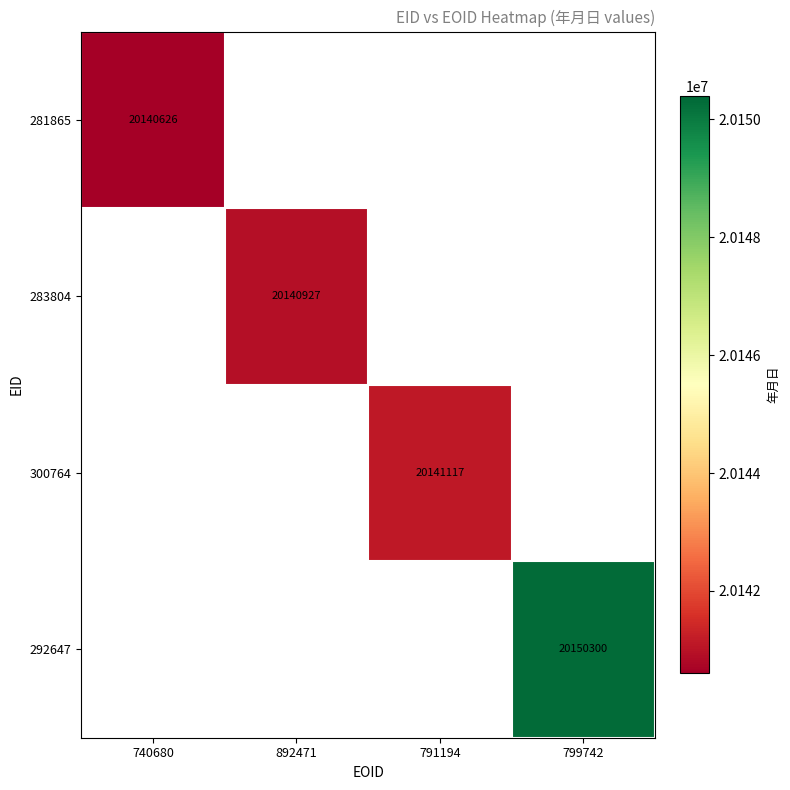

The value of 300764 at 791194 is 34871151.2. True or false?

False